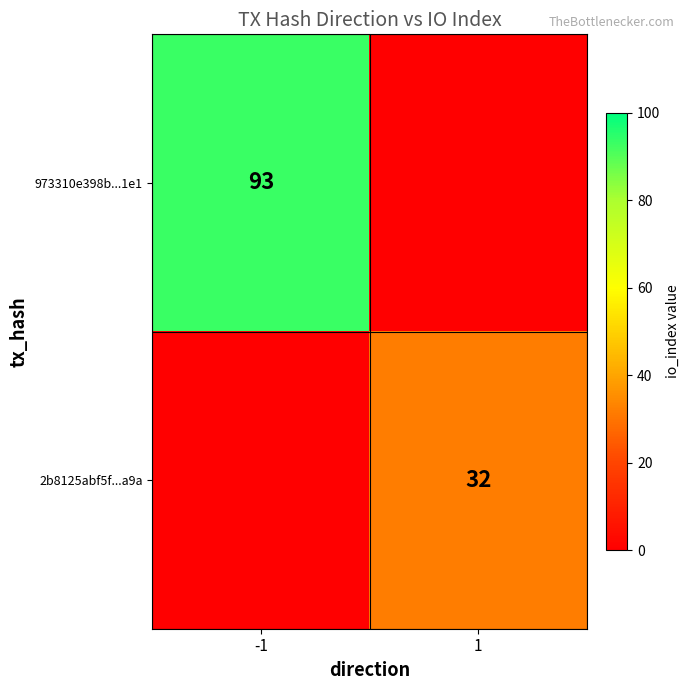

True or false: 973310e398b...1e1 has a value of 137 at -1.

False